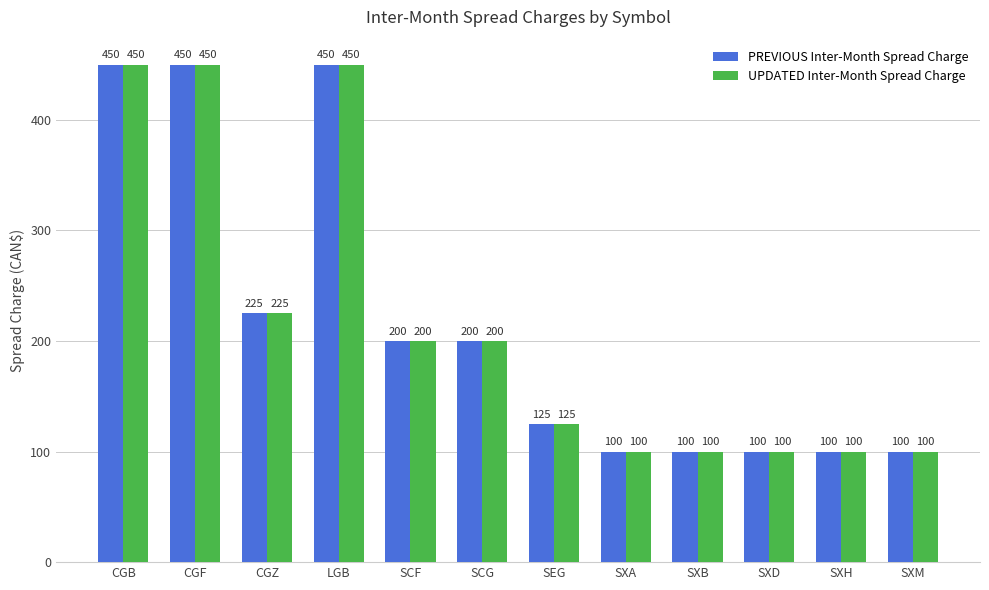

What is the difference between the maximum and minimum values in the UPDATED Inter-Month Spread Charge series?

350